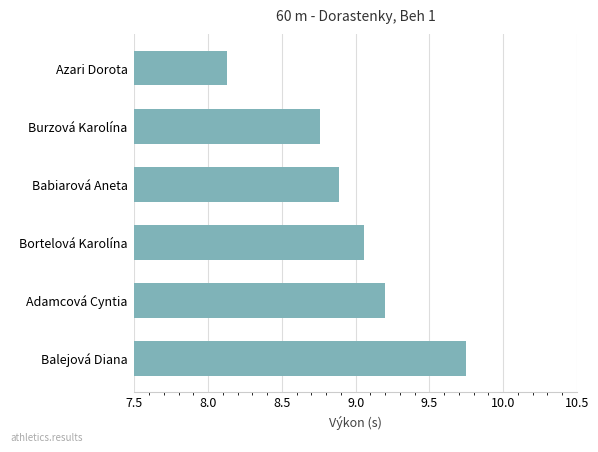

Count the number of data series in this chart.

1